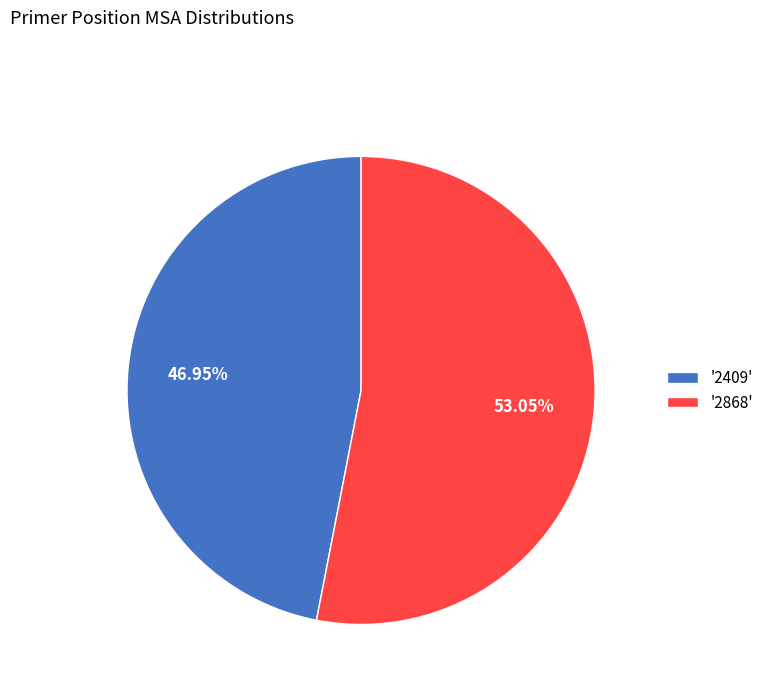

Between '2868' and '2409', which is larger?

'2868'